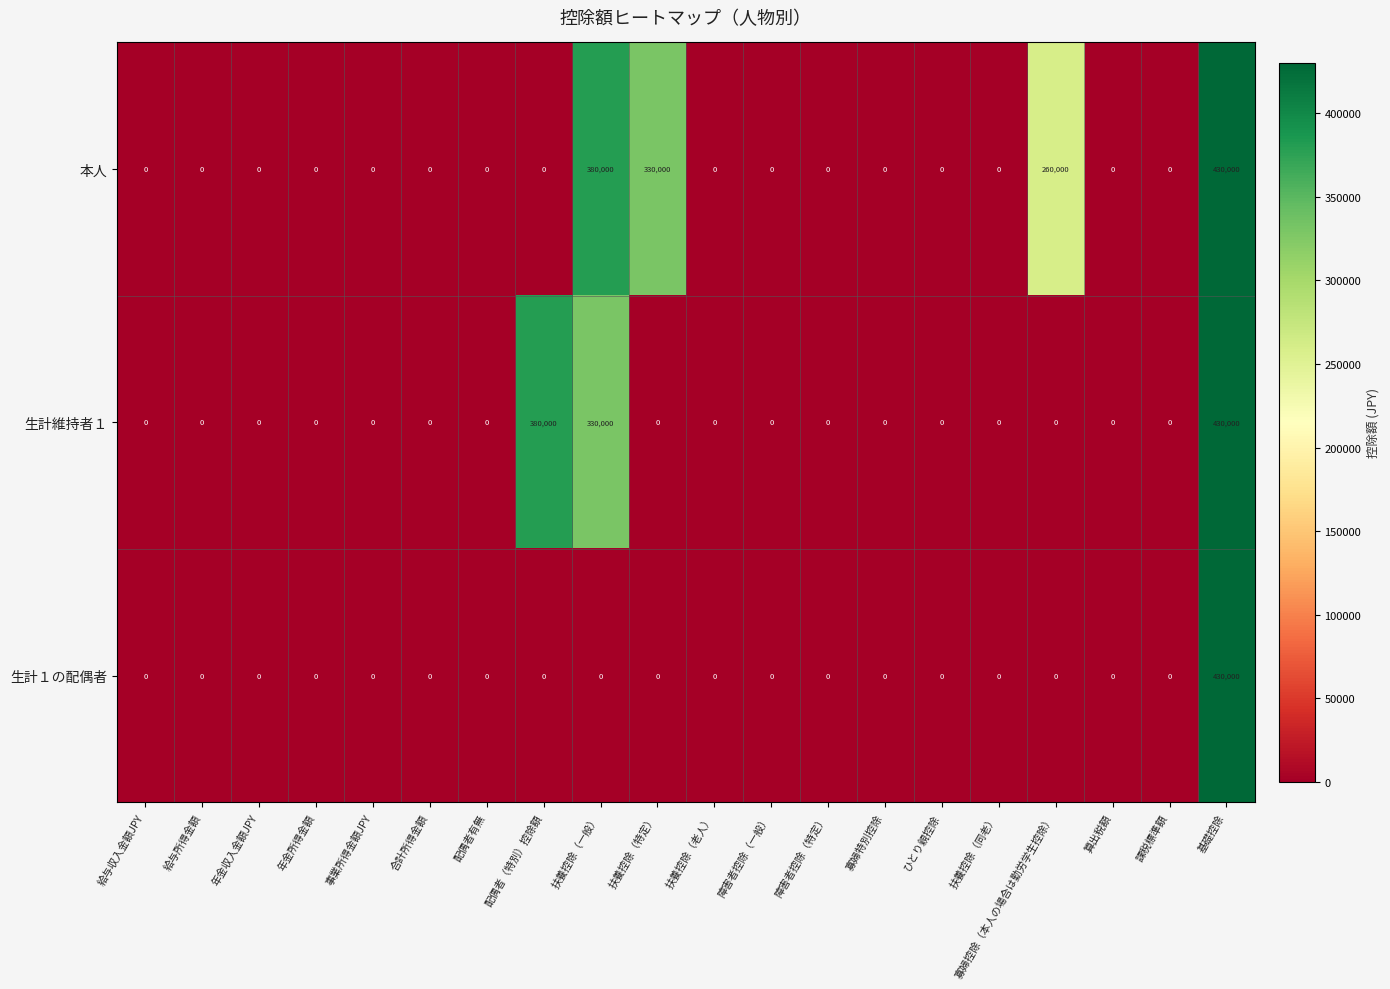

What is the average value of the 生計維持者１ series?

57000